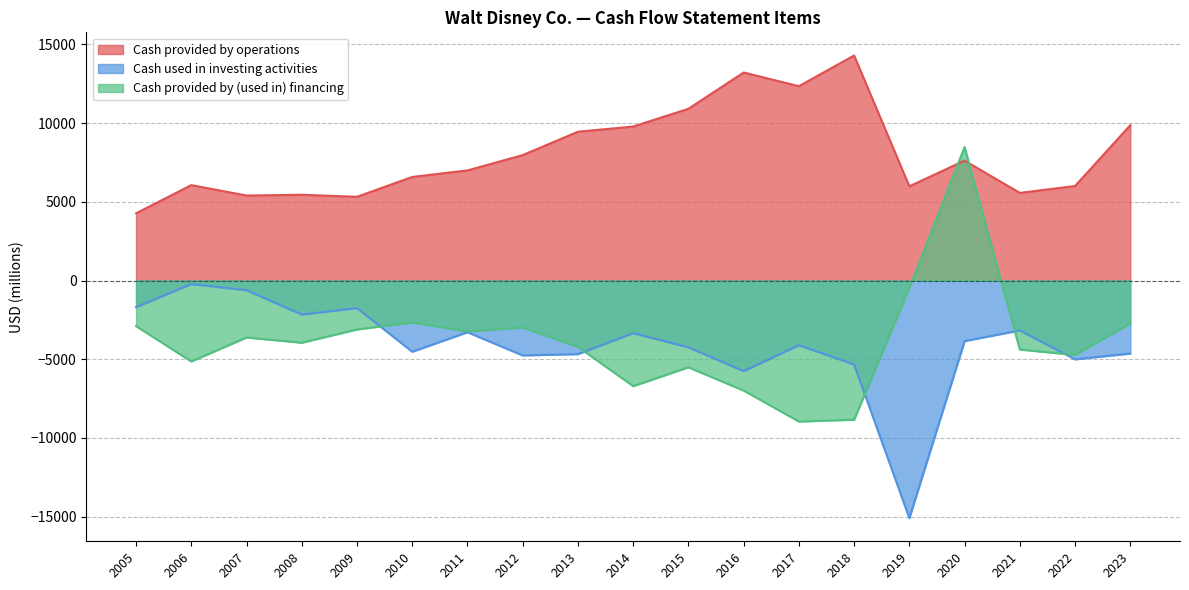

List the series in order of their peak value, highest first.

Cash provided by operations, Cash provided by (used in) financing, Cash used in investing activities